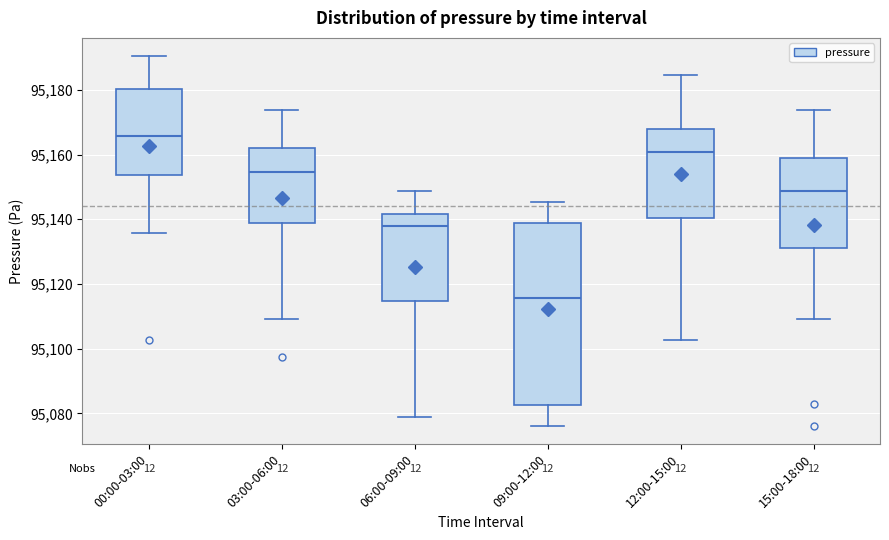

Where is the lower edge of the box for 09:00-12:00 on the y-axis? The values are not printed on the chart, so give them approximately, as read against the axis.

95082